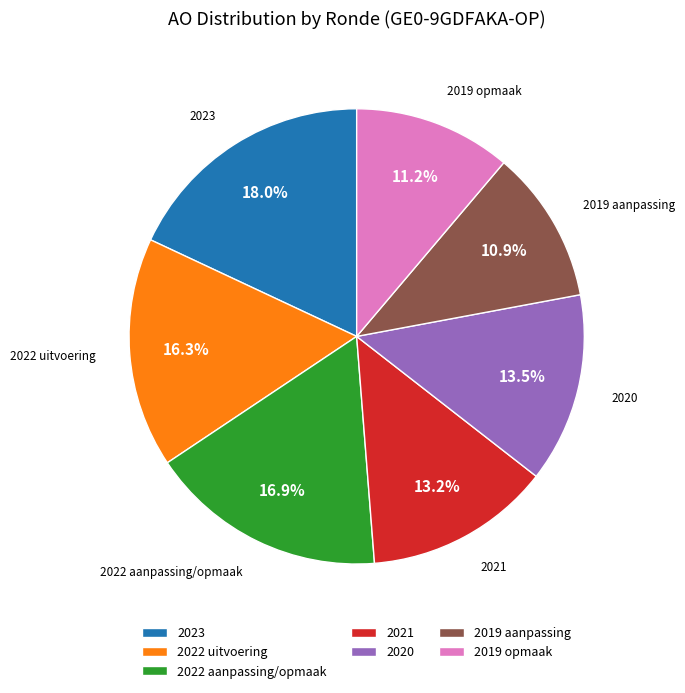

What percentage is the 2021 slice, to the nearest percent?

13%